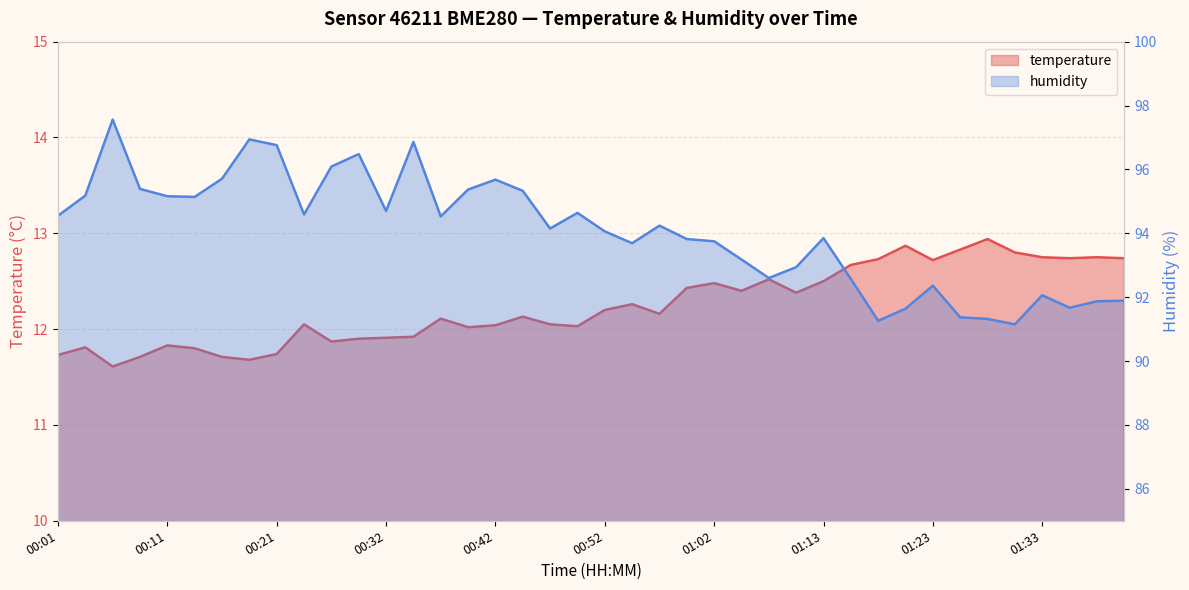

How many interior local peaks does the humidity series have?

10